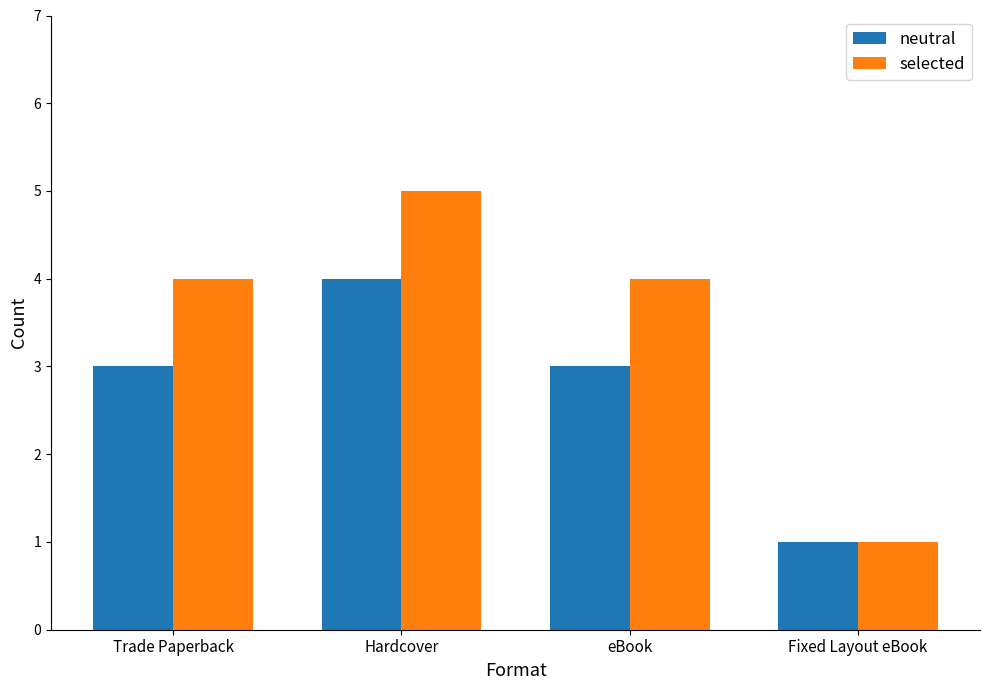

What value does the selected series have at Fixed Layout eBook?

1